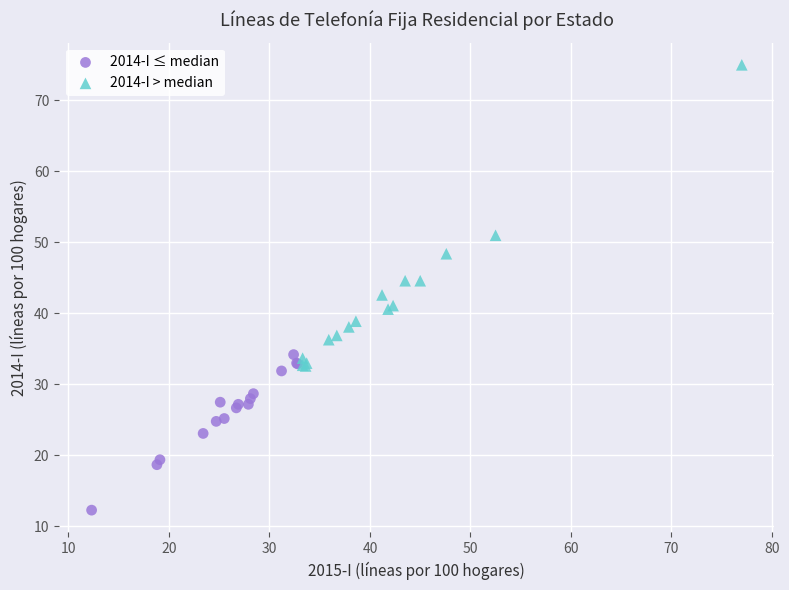

Which series has the largest Y range (max minus min)?

2014-I > median